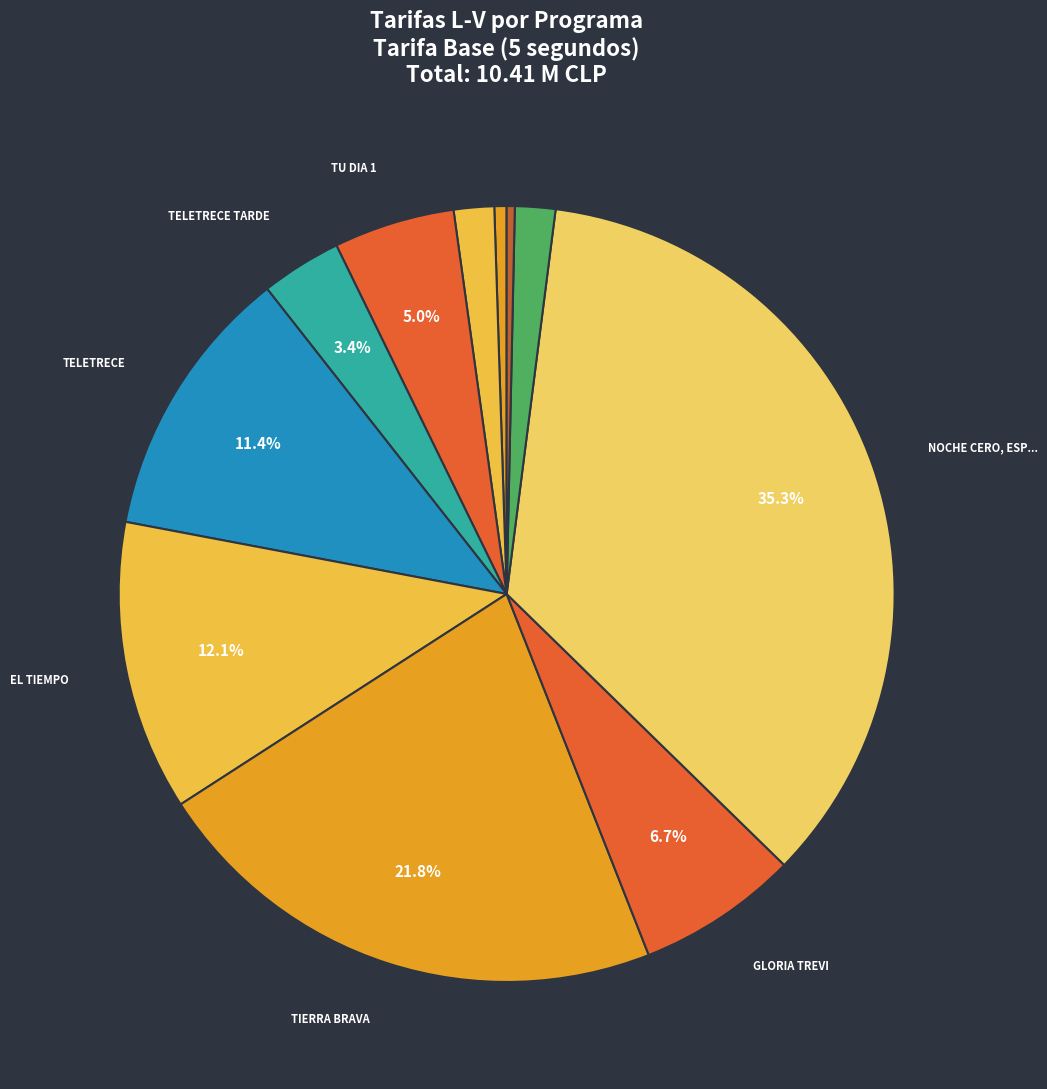

How many slices are in this pie chart?

11